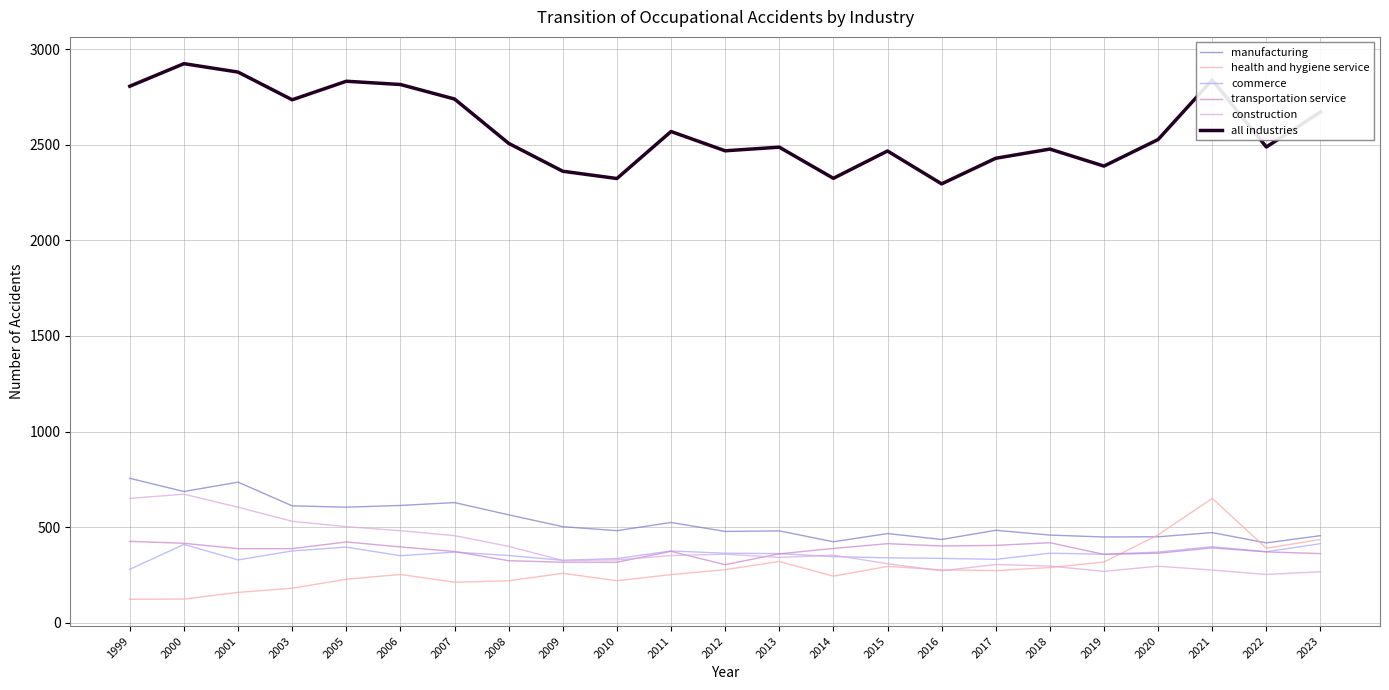

Between 2014 and 2018, which series saw the biggest shift?

all industries